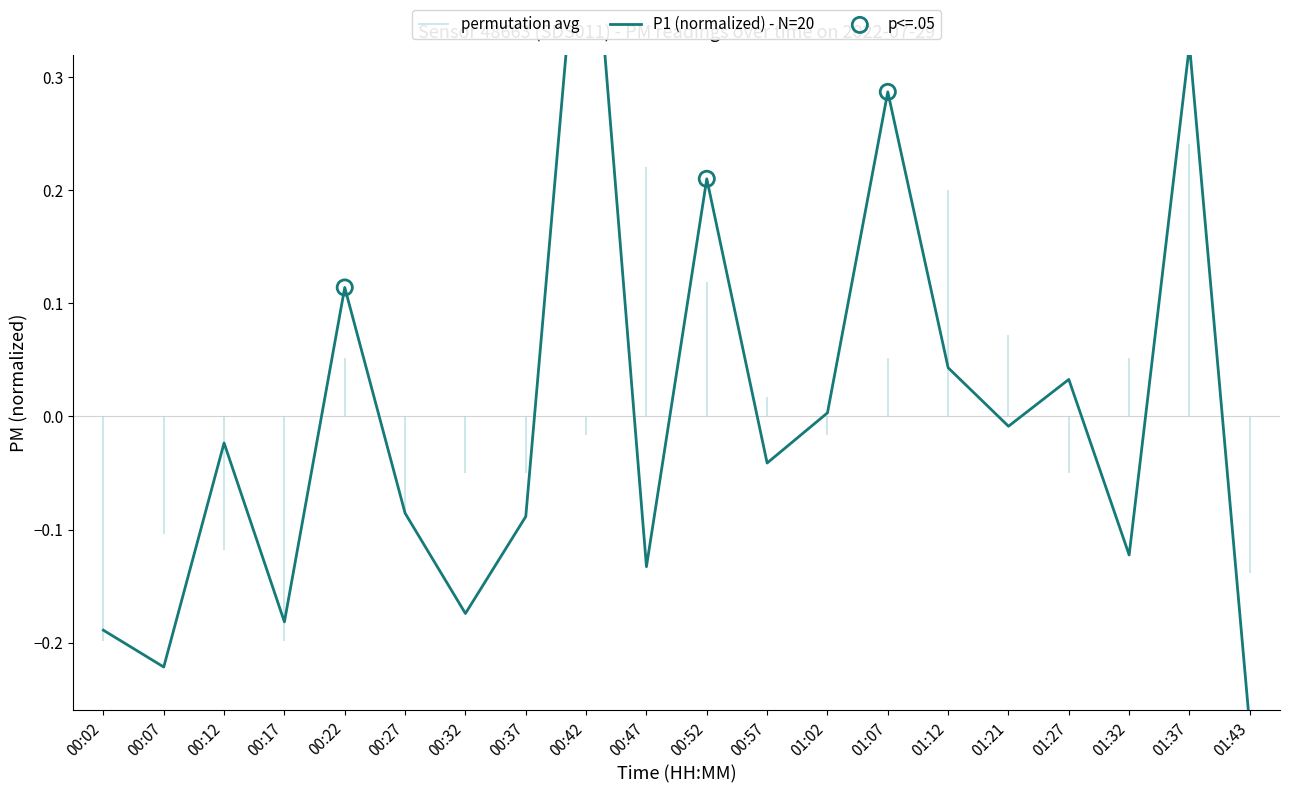

Which has a higher value, 00:37 or 01:27?

01:27